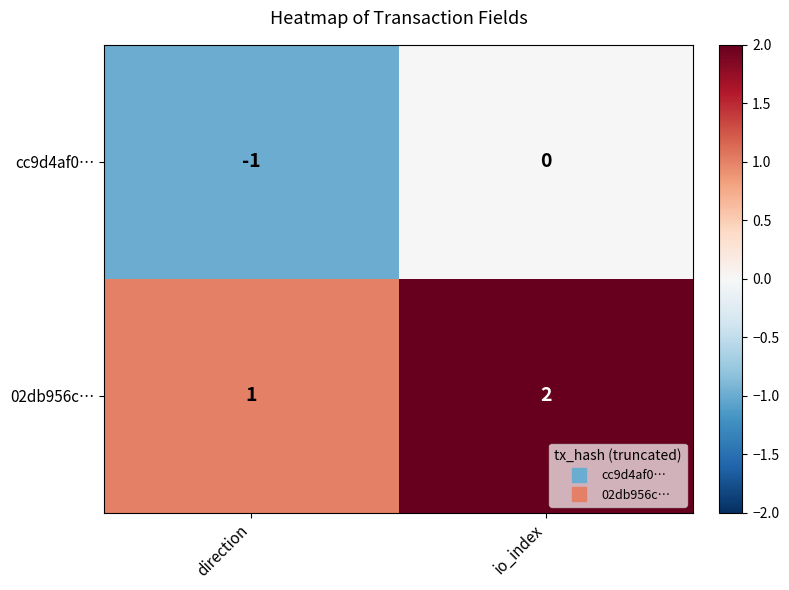

The cc9d4af0… series shows -1 at direction. True or false?

True